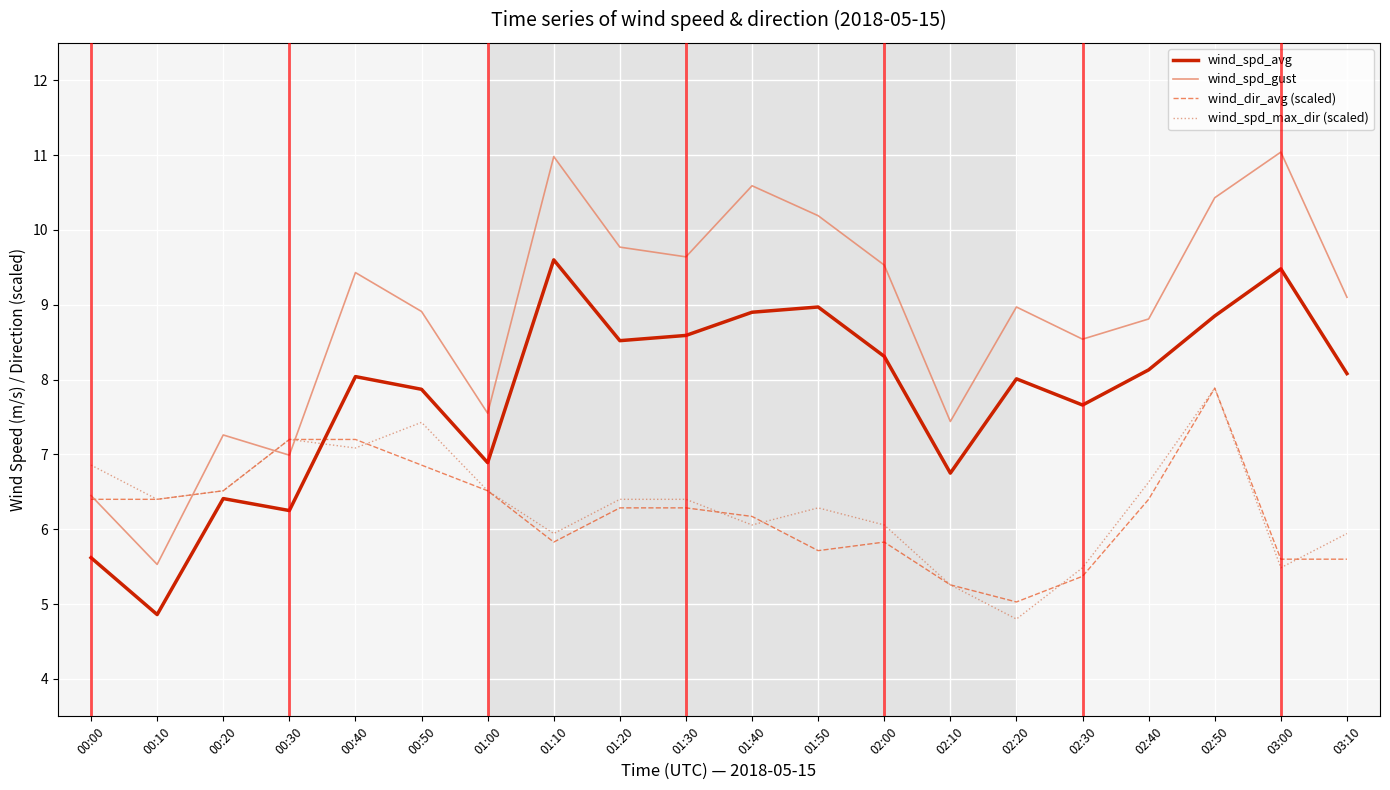

What is the total value across all series at 02:30?

27.1